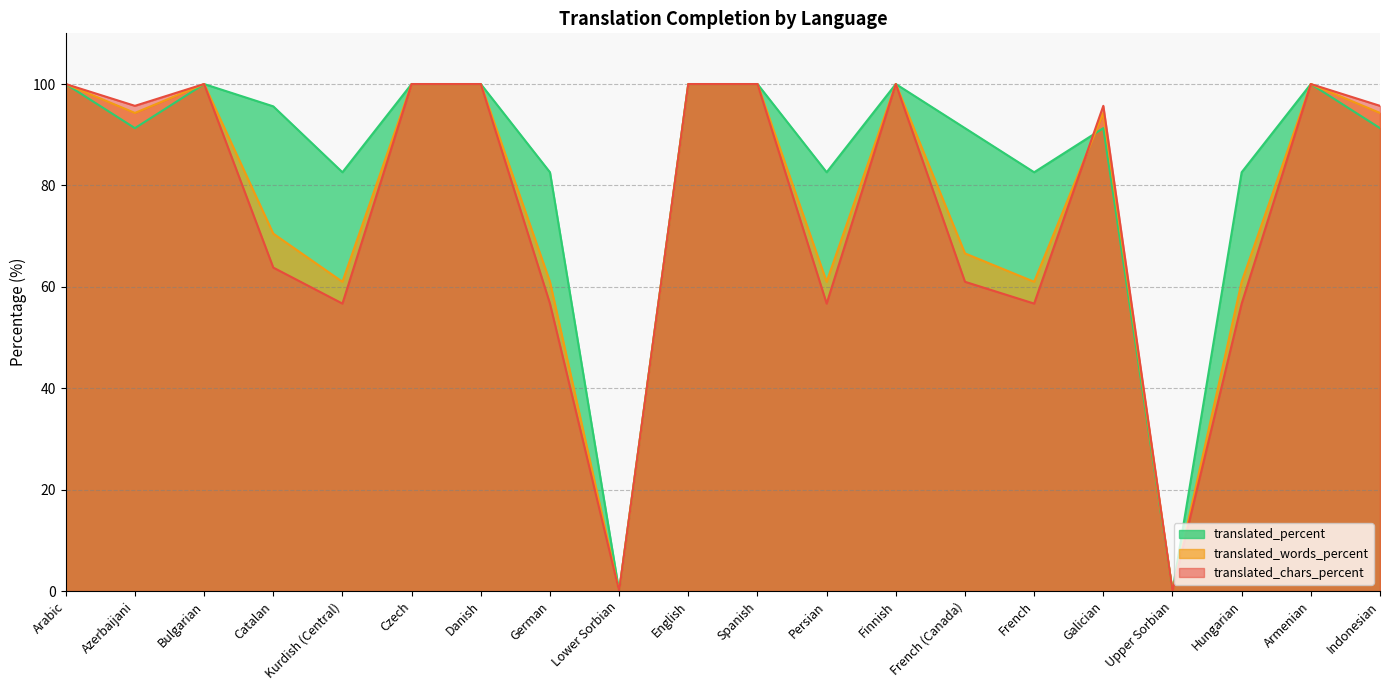

At which label does translated_words_percent reach its minimum?

Lower Sorbian